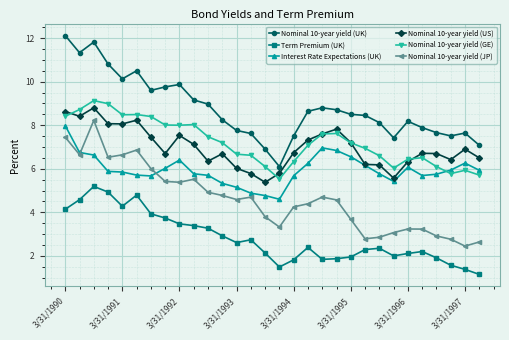

What is the maximum value shown in the chart?

12.1